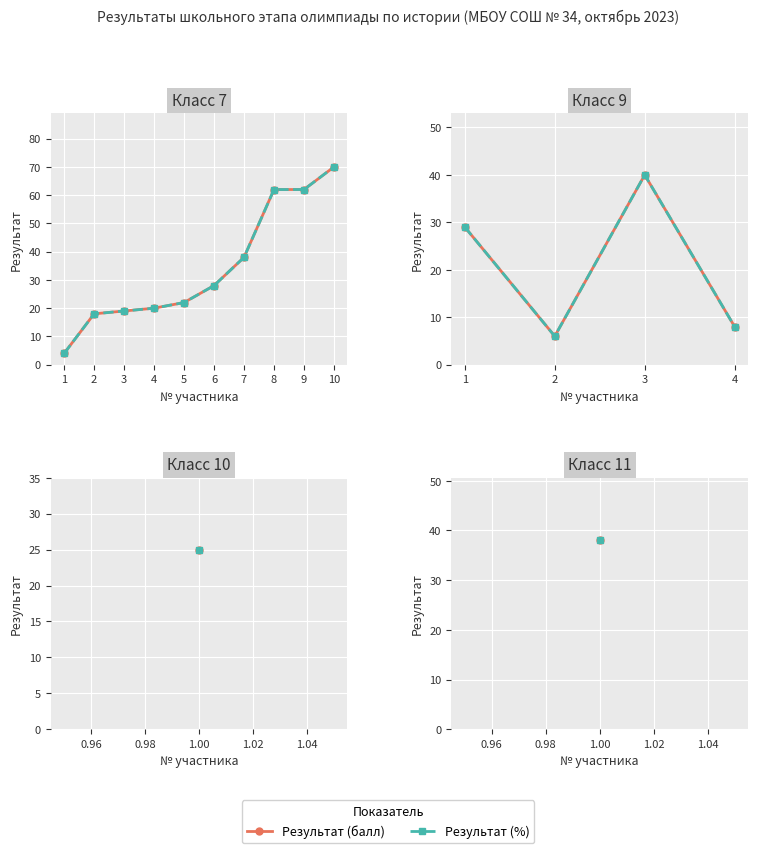

How many lines are shown in the chart?

2